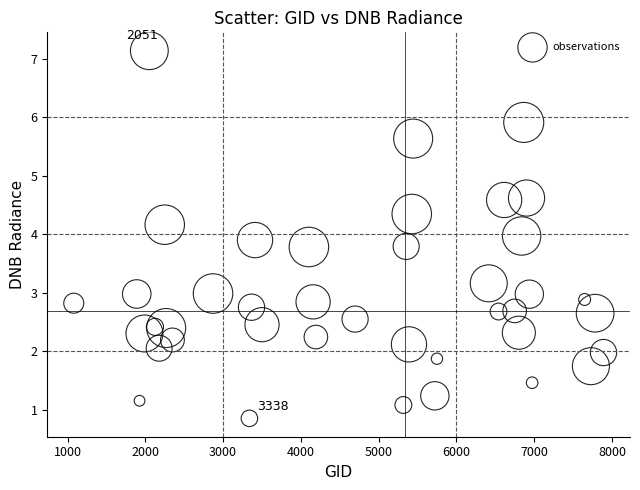

What is the range of Y values (max minus min)?

6.3